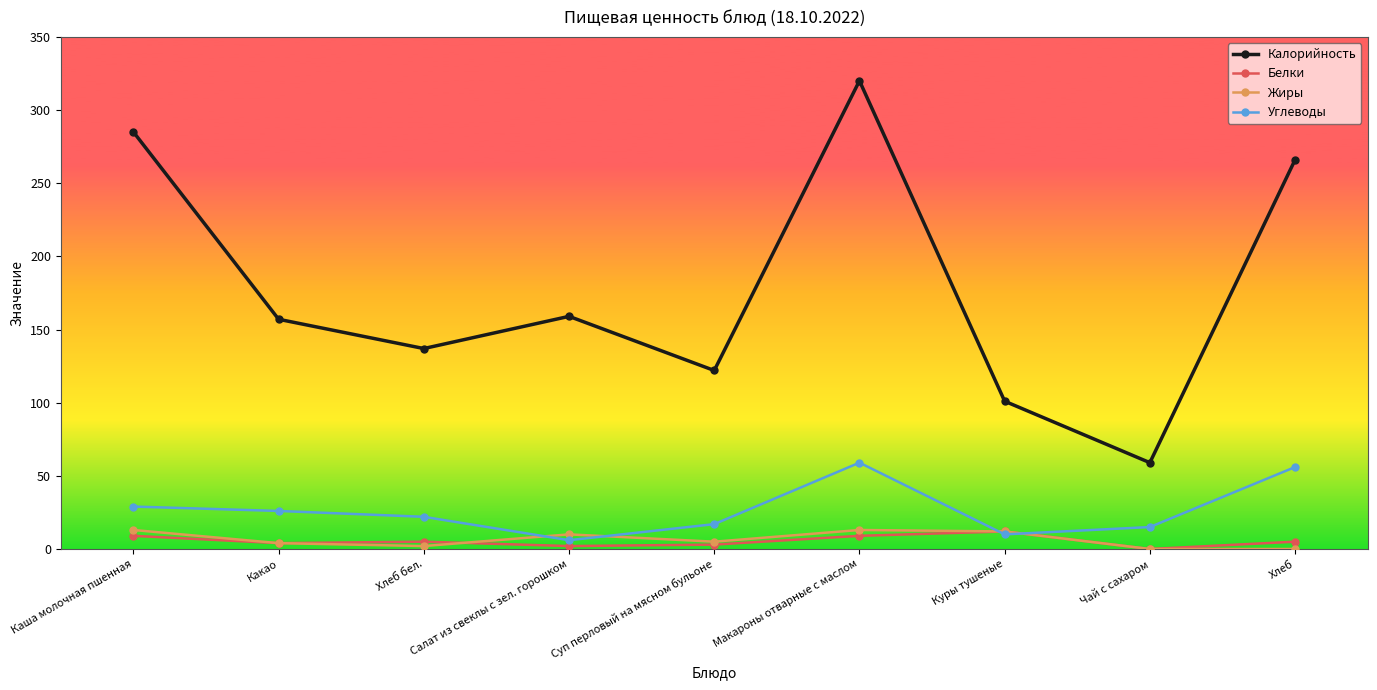

Where is the first local maximum for Калорийность?

Салат из свеклы с зел. горошком